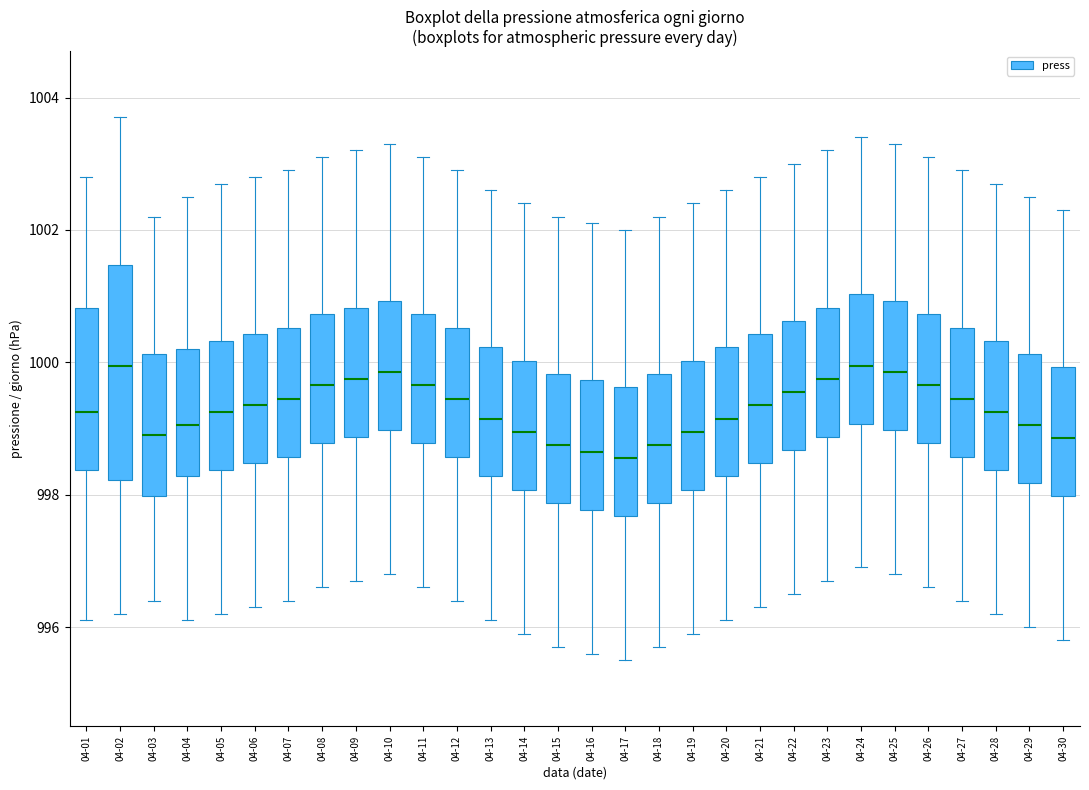

Which box is the tallest, from its lower edge to its upper edge?

04-02